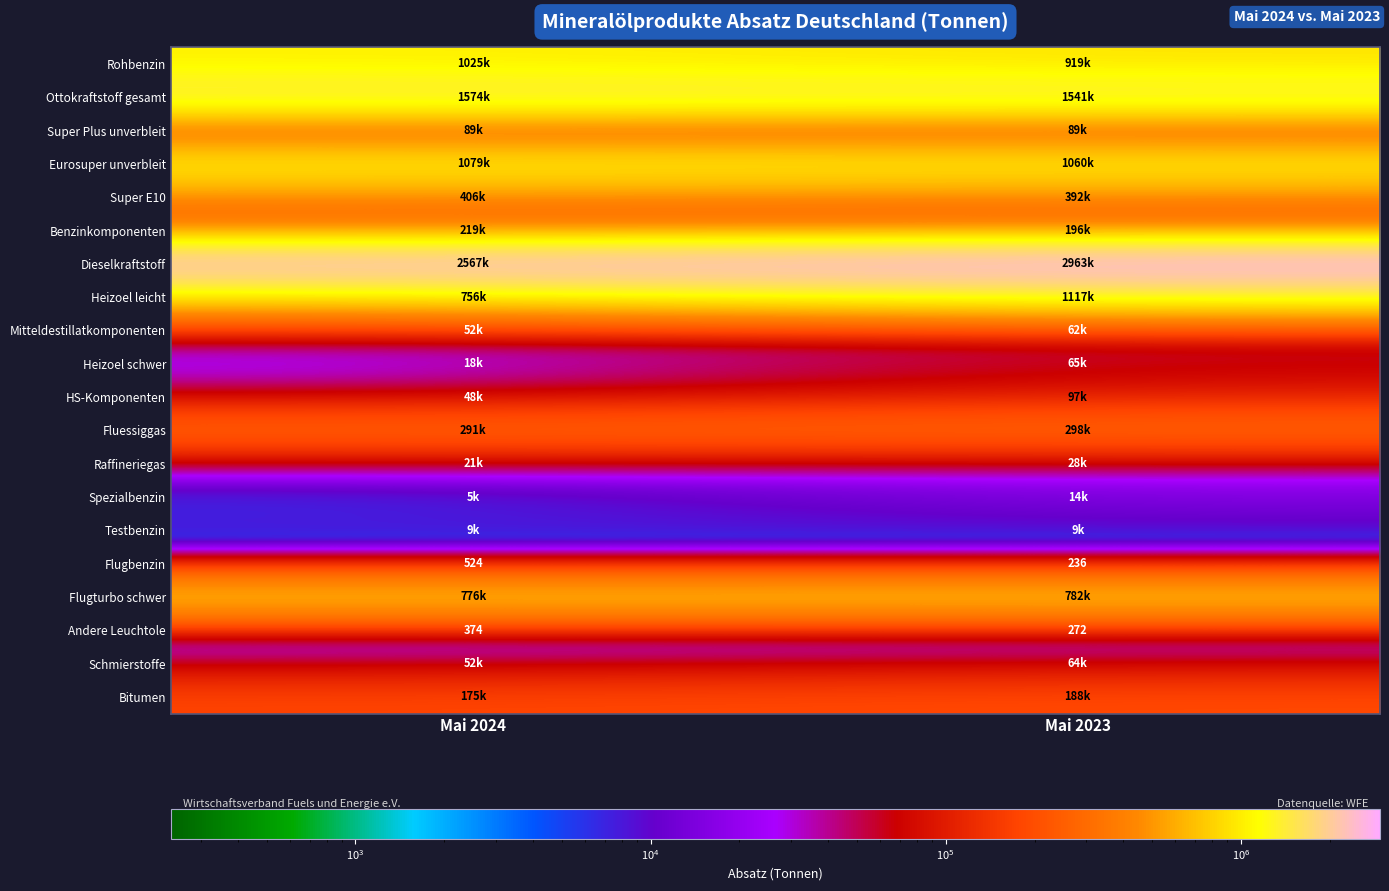

What is the sum of all Heizoel schwer values?

83134